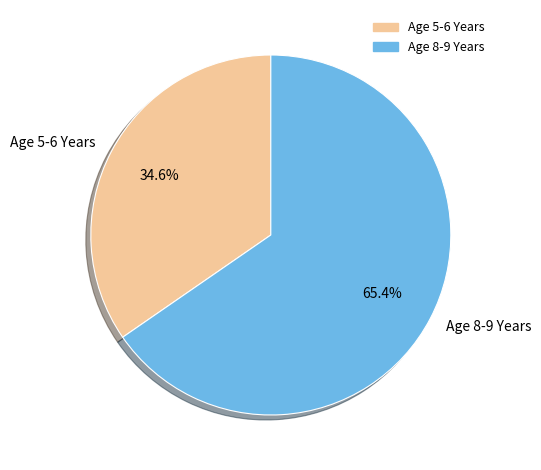

What is the smallest slice in the pie chart?

Age 5-6 Years